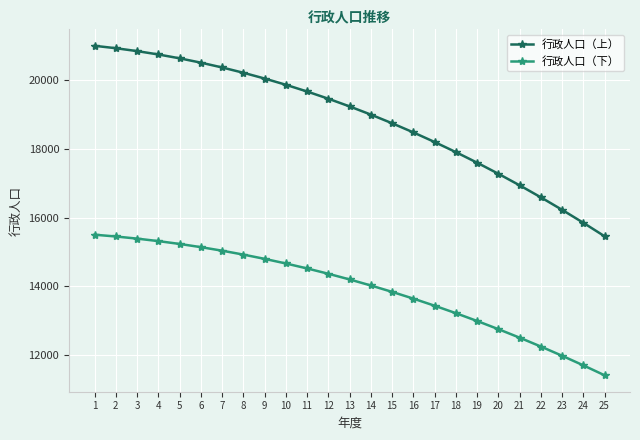

How many values in the 行政人口（下） series are below 14198?

12